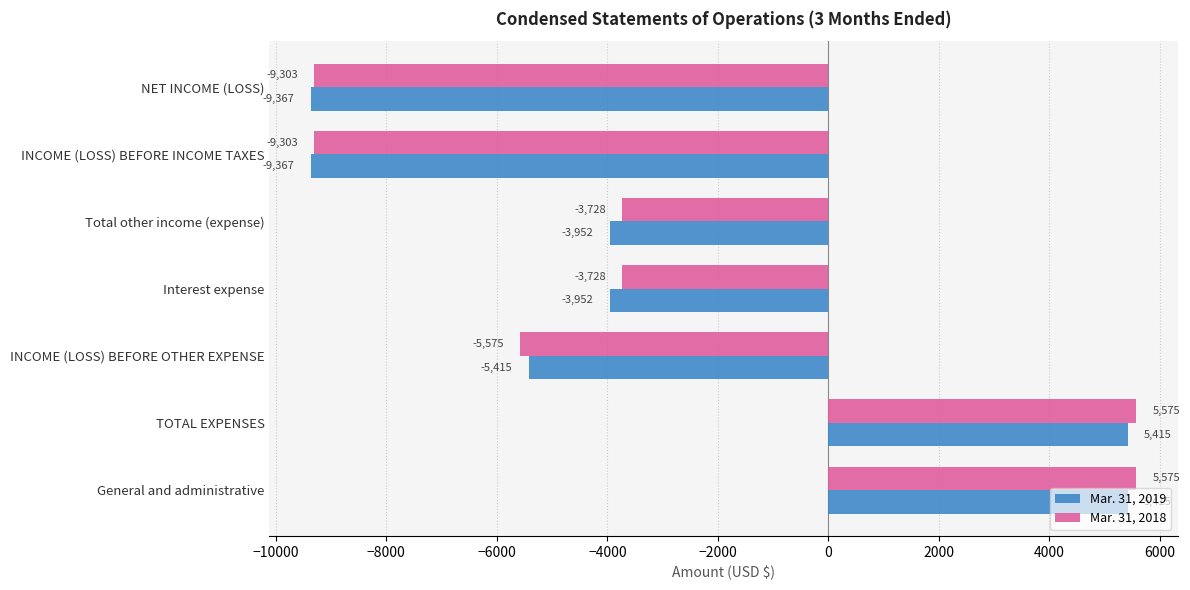

Which series has the largest total across all categories?

Mar. 31, 2018